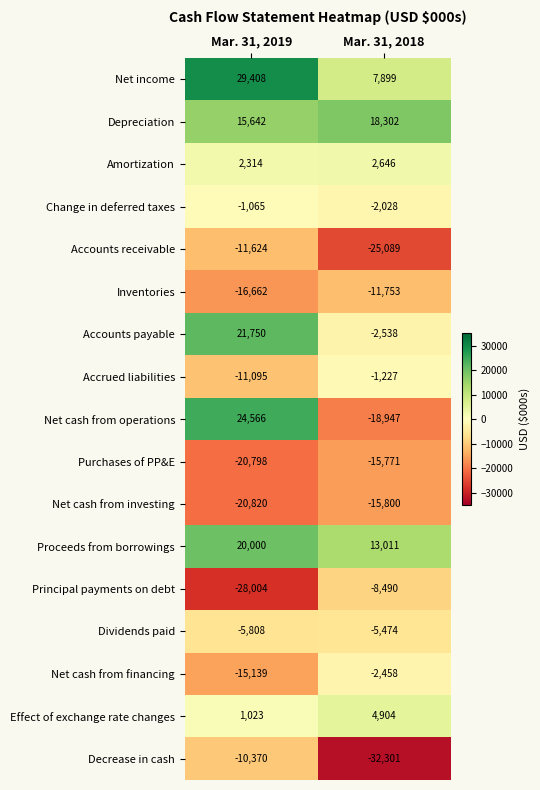

Is it true that Principal payments on debt equals -40759 at Mar. 31, 2019?

False